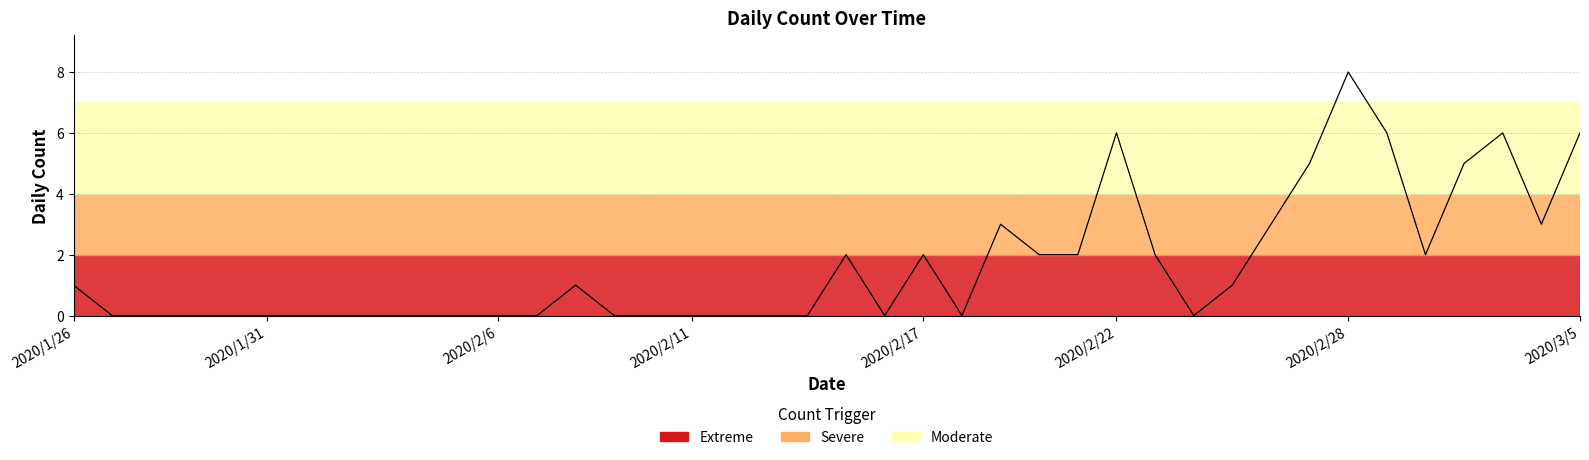

Reading left to right, what are all the values shown in this chart?

1	0	0	0	0	0	0	0	0	0	0	0	0	1	0	0	0	0	0	0	2	0	2	0	3	2	2	6	2	0	1	3	5	8	6	2	5	6	3	6